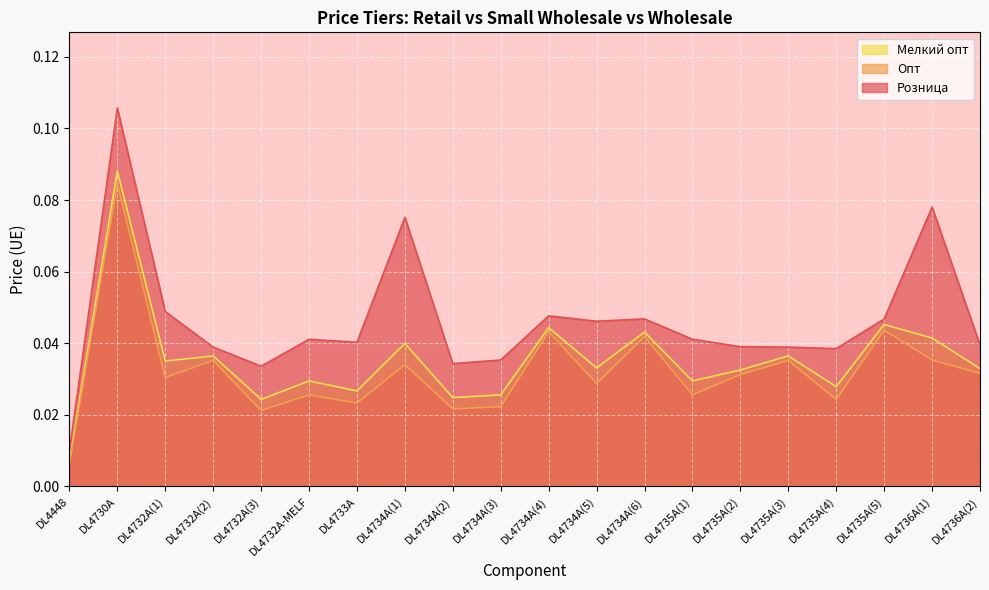

In Розница, how many points are higher than both neighbors (excluding endpoints)?

6